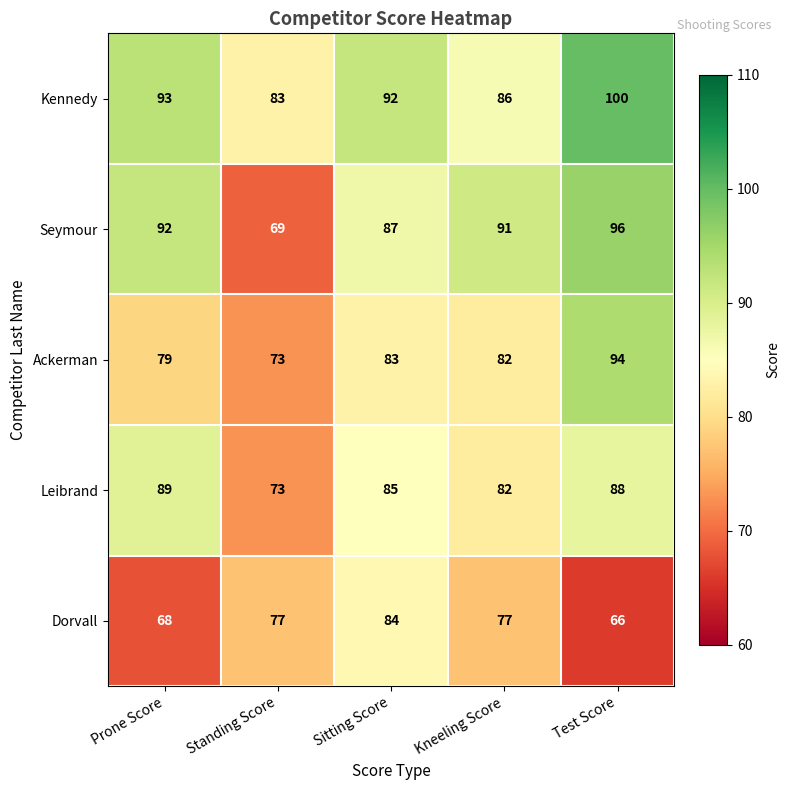

Which series has the largest range (max minus min)?

Seymour